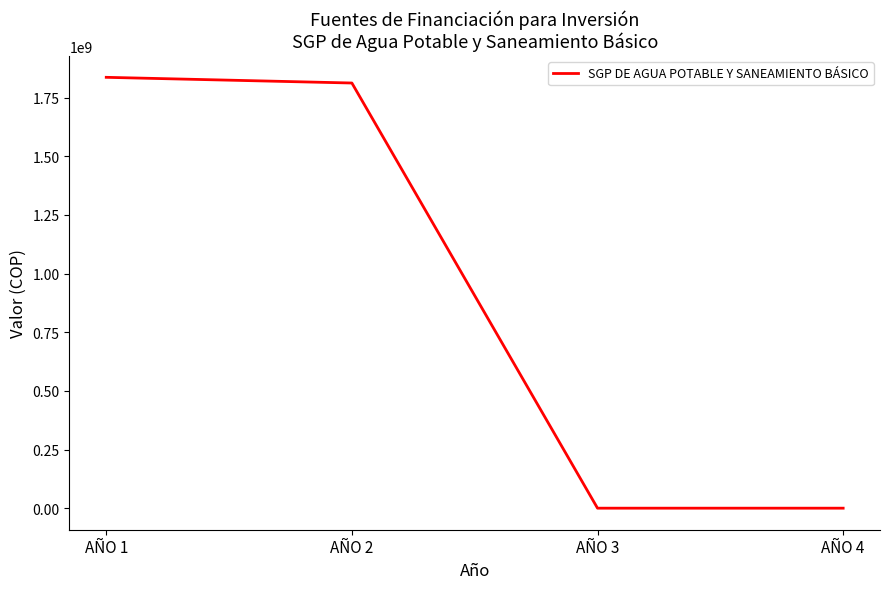

What is the change in value from AÑO 1 to AÑO 2?

-24281119